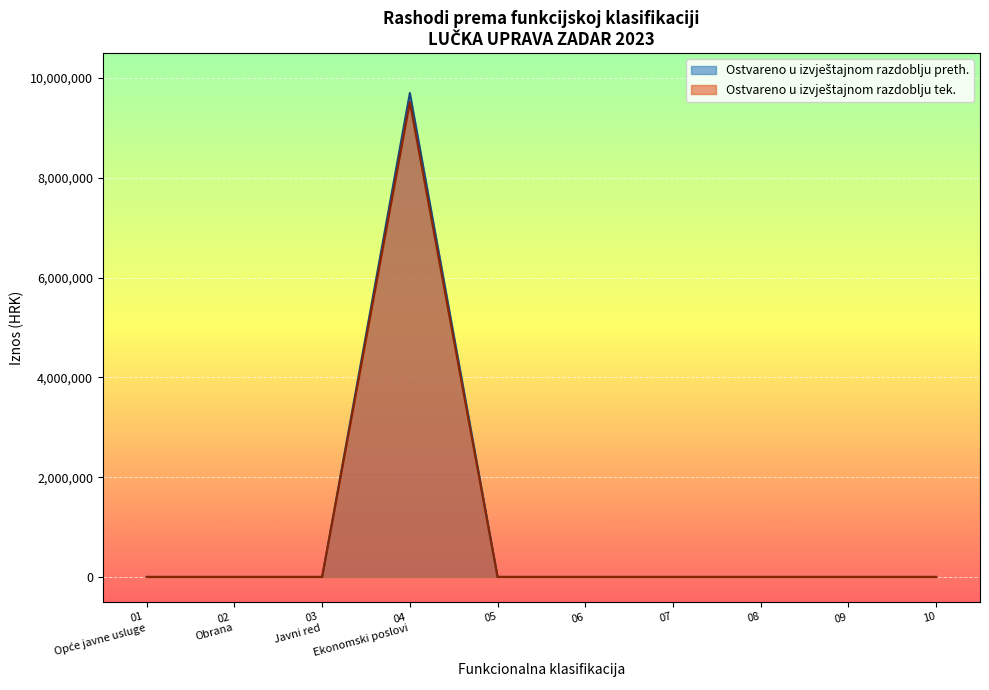

In Ostvareno u izvještajnom razdoblju tek., how many points are higher than both neighbors (excluding endpoints)?

1